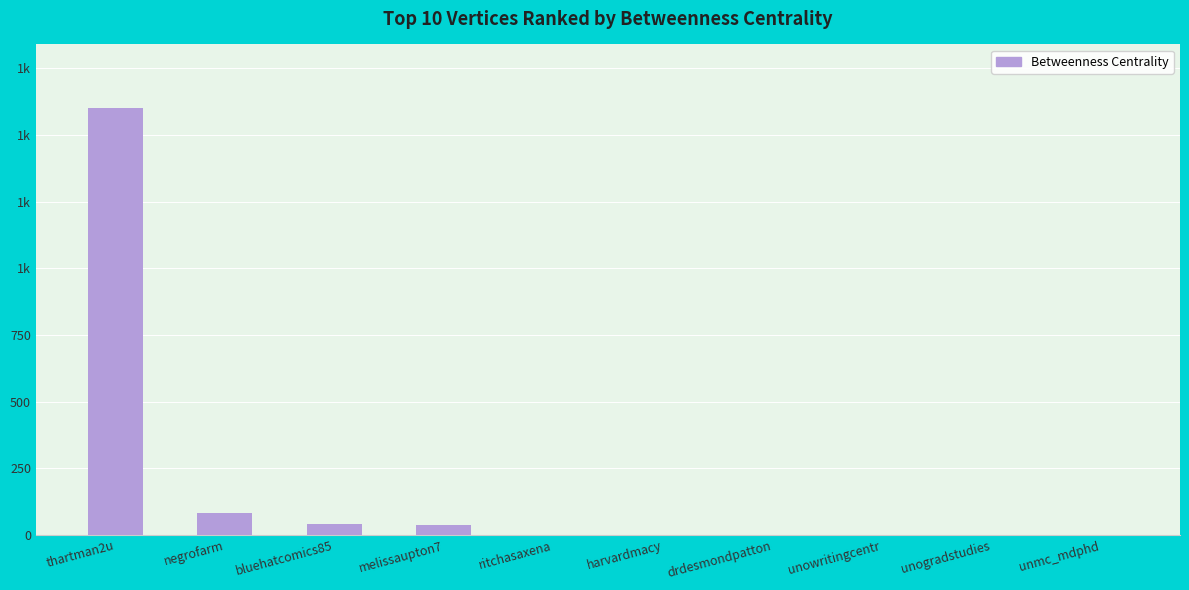

Reading left to right, what are all the values shown in this chart?

thartman2u=1600.0	negrofarm=81.0	bluehatcomics85=41.0	melissaupton7=38.5	ritchasaxena=0.5	harvardmacy=0.5	drdesmondpatton=0.5	unowritingcentr=0.0	unogradstudies=0.0	unmc_mdphd=0.0